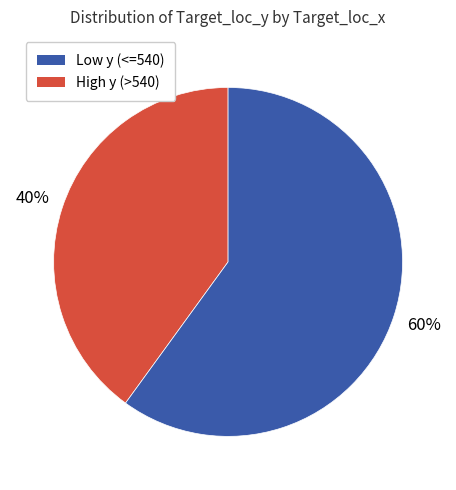

Is there a majority slice in this chart?

Yes